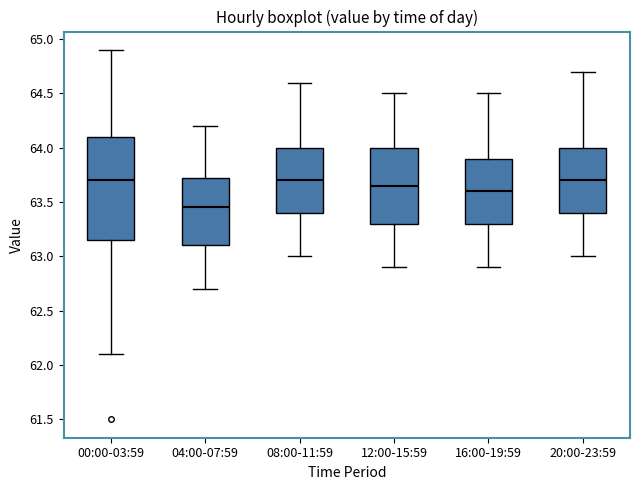

Reading left to right, read every box against the y-axis: the position of its median line, the range the box covers, and the ends of its whiskers. The values are not printed on the chart, so give them approximately, as read against the axis.

00:00-03:59: median 63.70, box 63.15 to 64.10, whiskers 62.10 to 64.90
04:00-07:59: median 63.45, box 63.10 to 63.75, whiskers 62.70 to 64.20
08:00-11:59: median 63.70, box 63.40 to 64.00, whiskers 63.00 to 64.60
12:00-15:59: median 63.65, box 63.30 to 64.00, whiskers 62.90 to 64.50
16:00-19:59: median 63.60, box 63.30 to 63.90, whiskers 62.90 to 64.50
20:00-23:59: median 63.70, box 63.40 to 64.00, whiskers 63.00 to 64.70